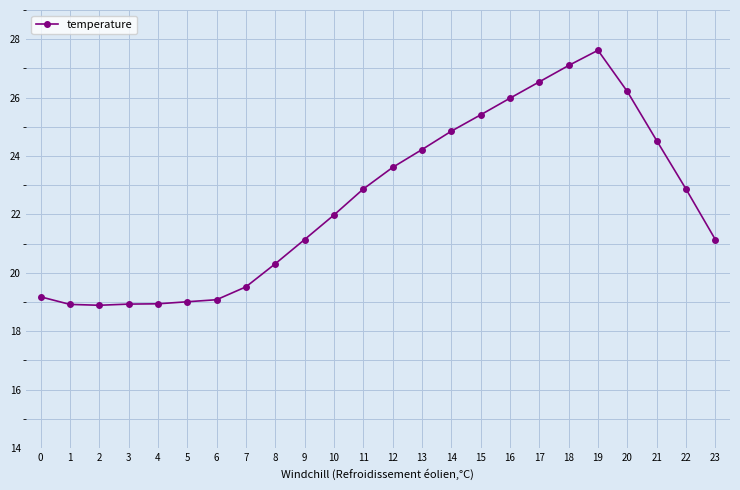

What is the difference between the values at 17 and 1?

7.6